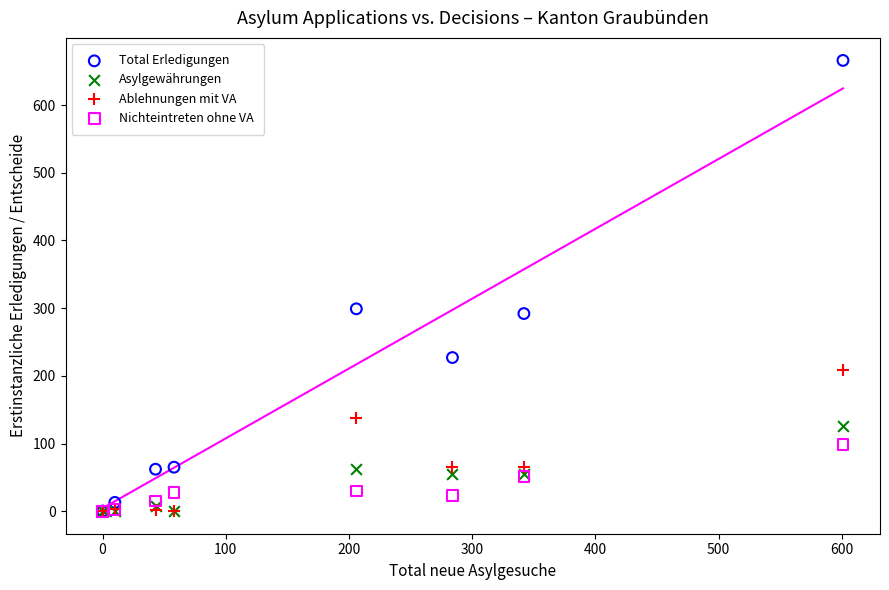

Which series has the widest spread of Y values?

Total Erledigungen